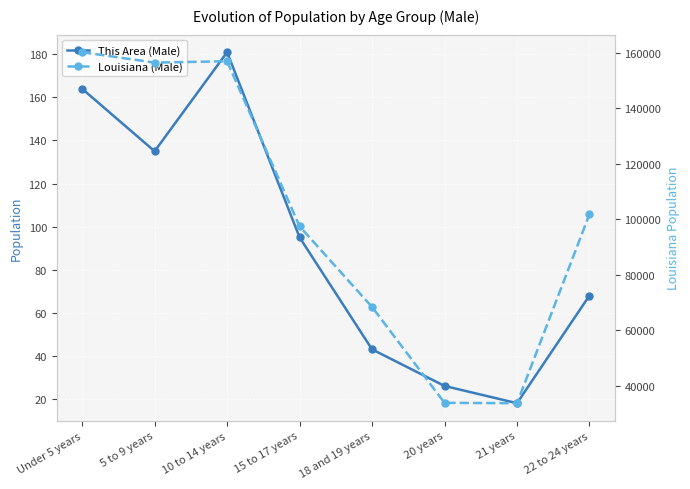

Where does the Louisiana (Male) series first go above 101767?

Under 5 years